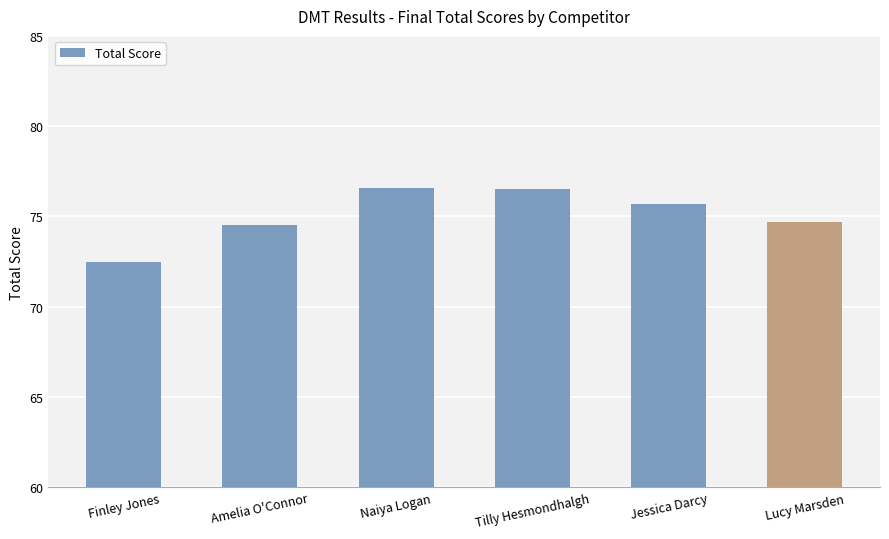

Count the number of values greater than 75.

3